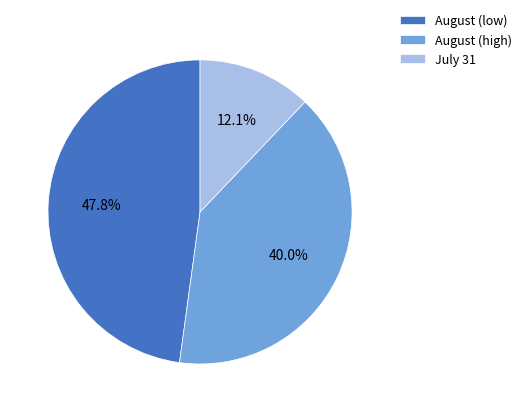

What portion of the pie excludes August (high)?

60.0%